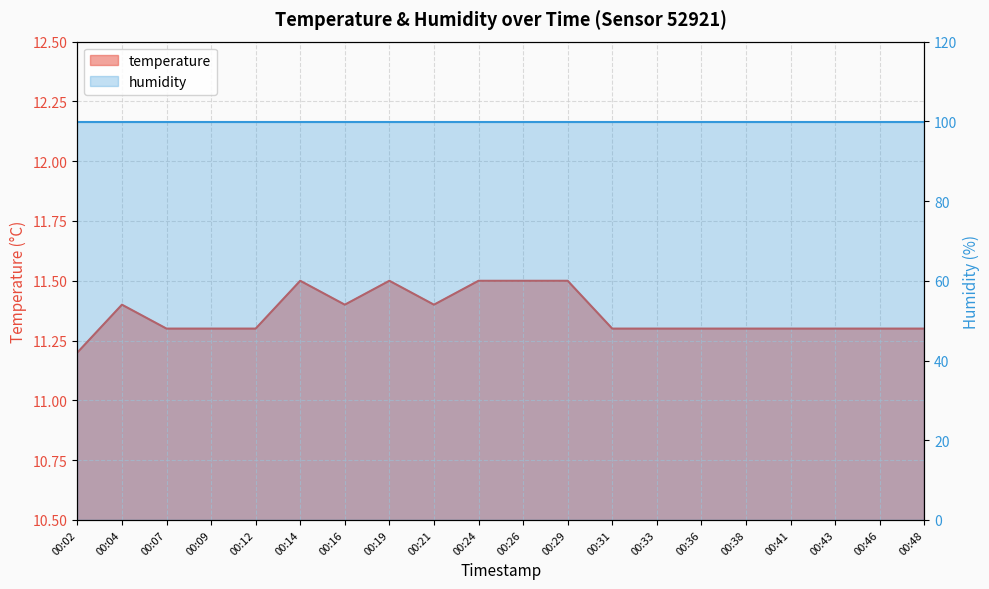

What is the value of the 17th point from the left?

11.3